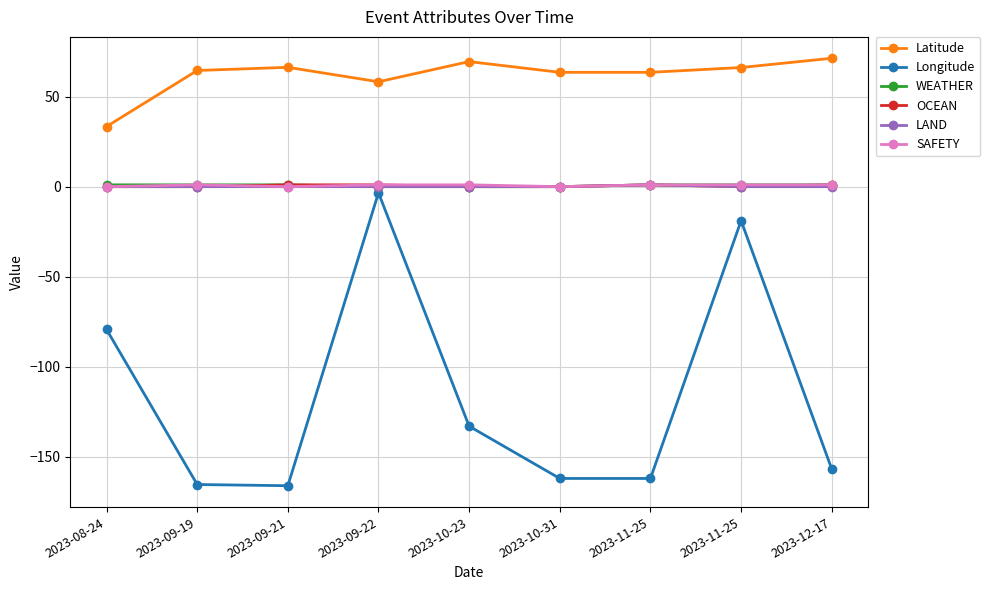

Is it true that WEATHER equals 0.0 at 2023-10-31?

True